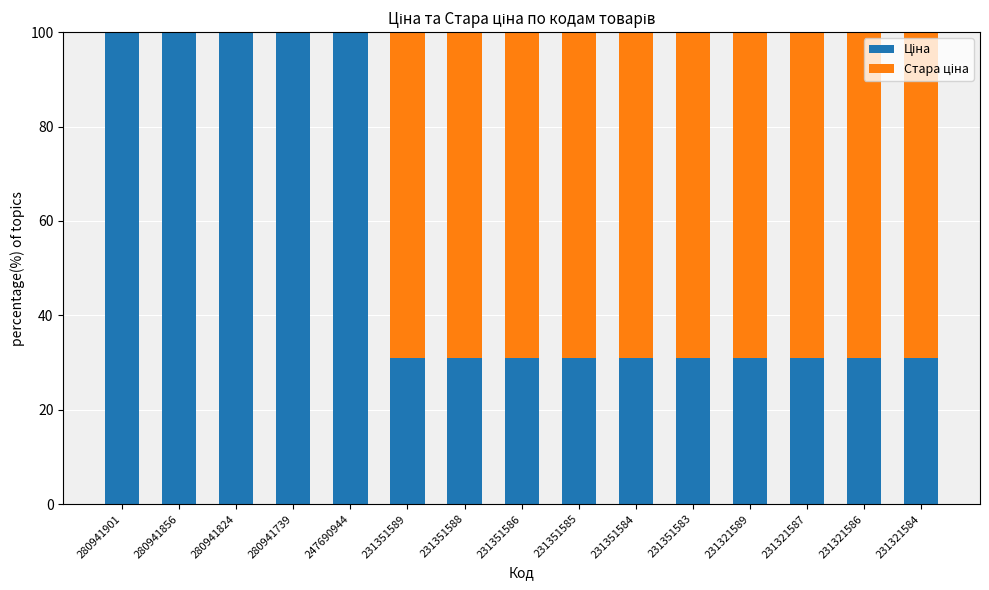

What is the total value across all series at 280941739?

100.0